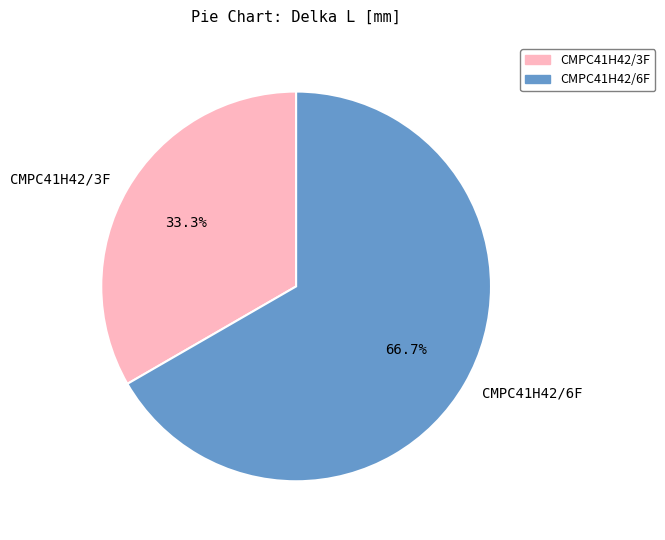

Which has a higher value, CMPC41H42/3F or CMPC41H42/6F?

CMPC41H42/6F